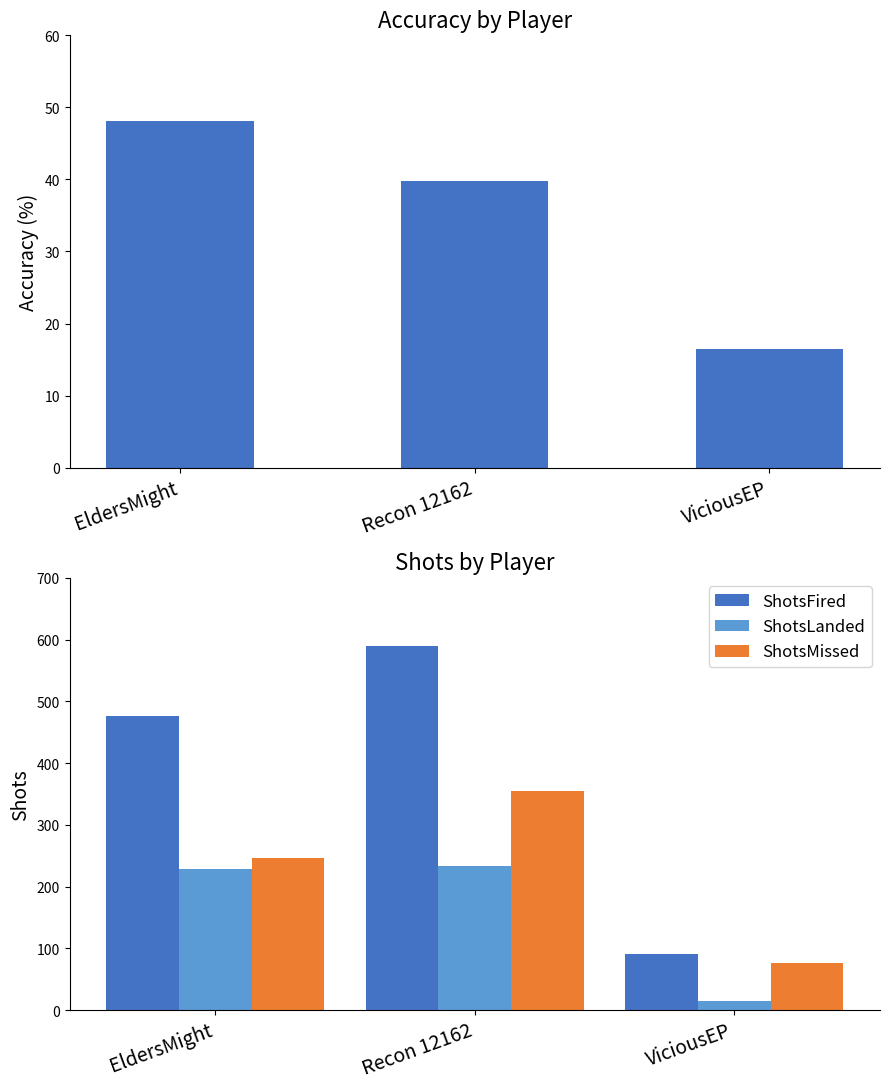

List the series in order of their peak value, highest first.

ShotsFired, ShotsMissed, ShotsLanded, Accuracy